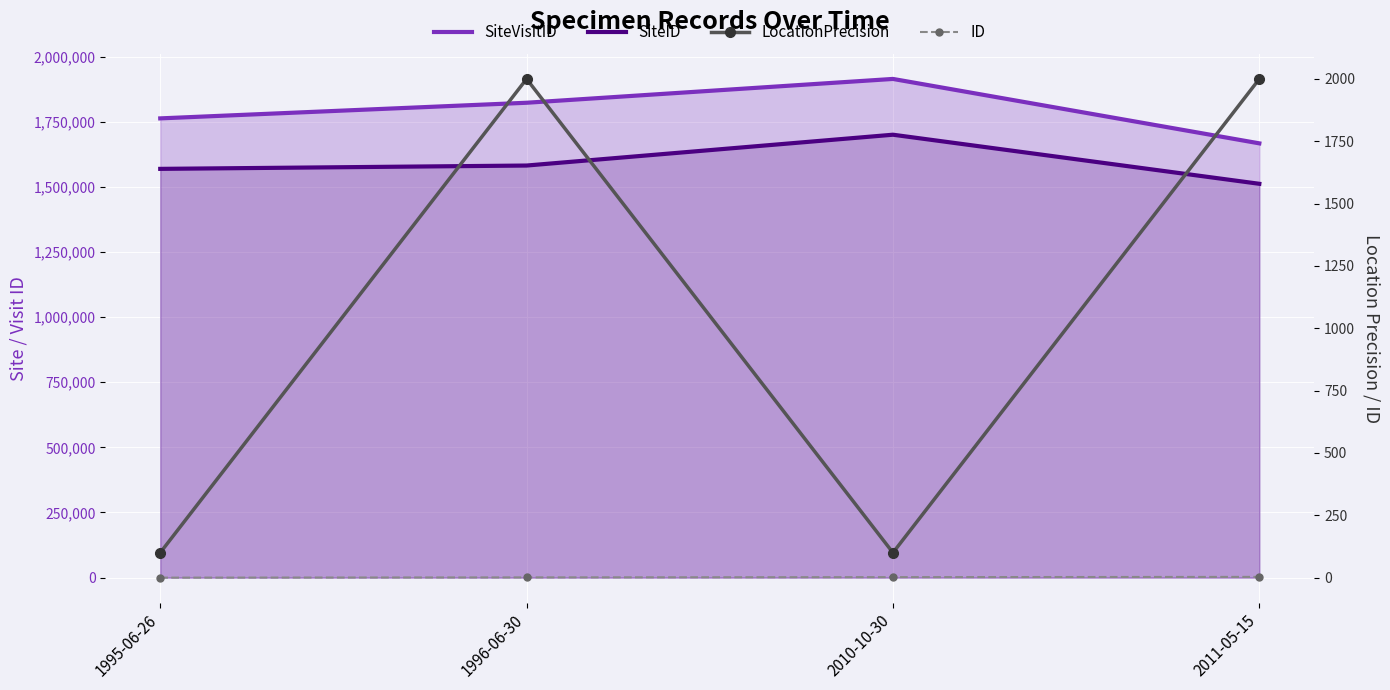

True or false: ID and LocationPrecision intersect in this chart.

False